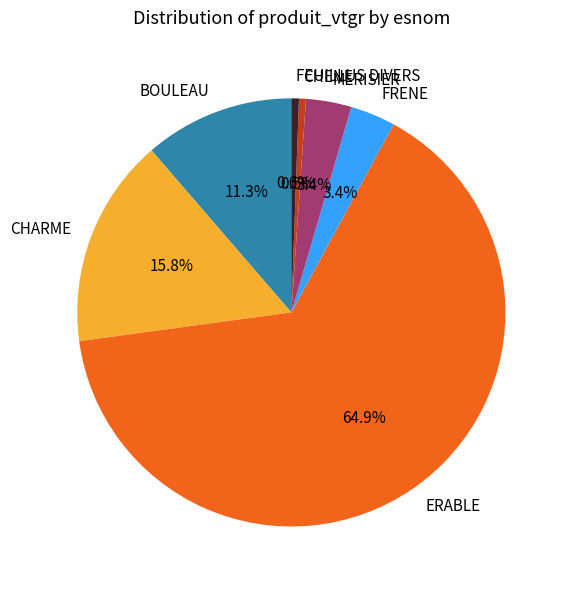

To the nearest percent, what percentage of the pie is FEUILLUS DIVERS?

1%